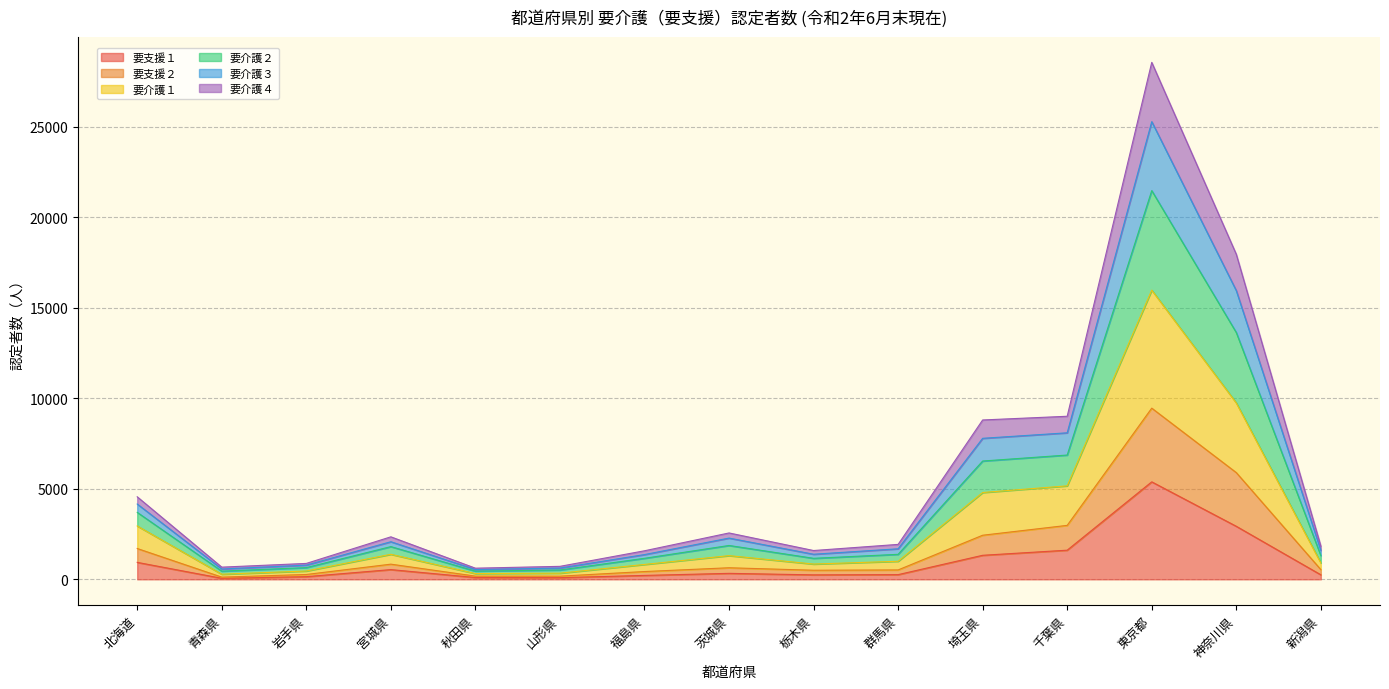

What is the total value across all series at 埼玉県?

8803